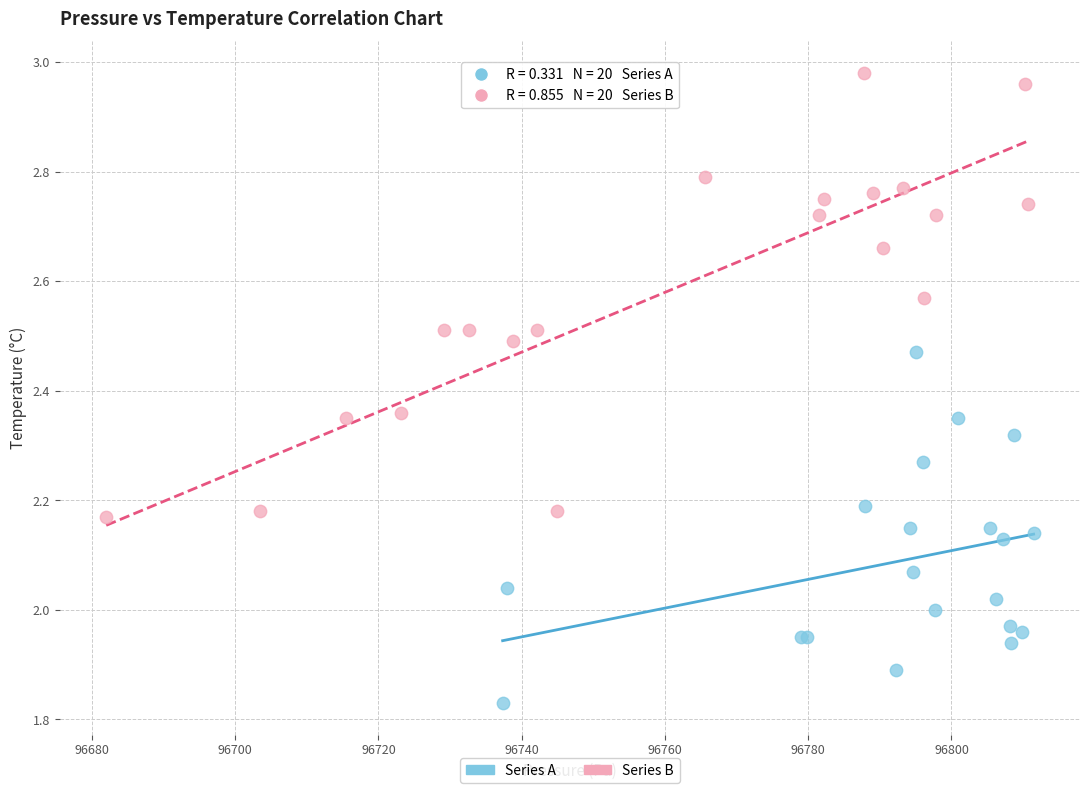

Which series reaches the maximum Y coordinate?

Series B